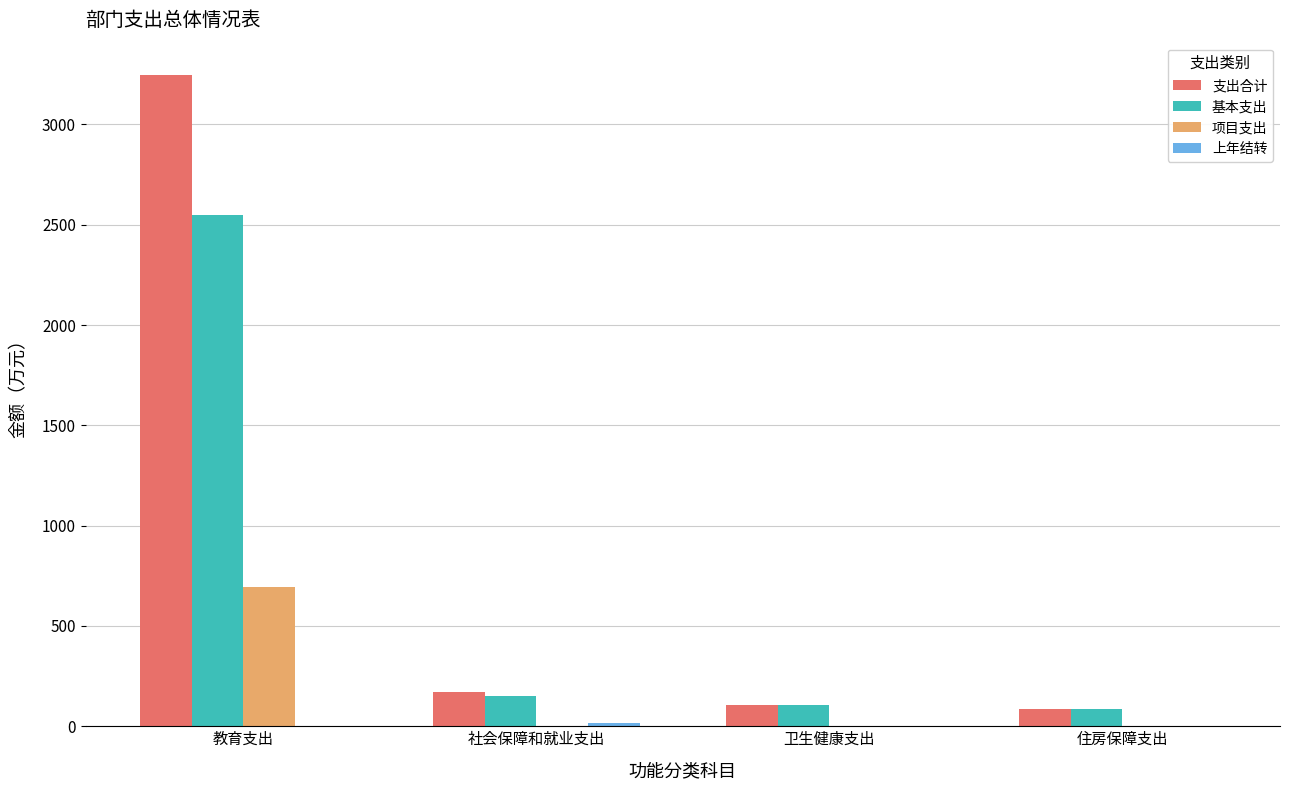

The value of 项目支出 at 教育支出 is 189.3. True or false?

False